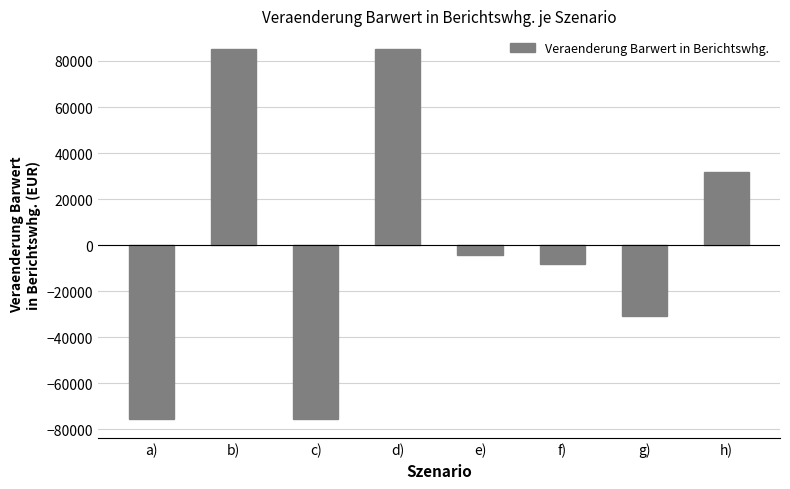

How many data points does each series have?

8